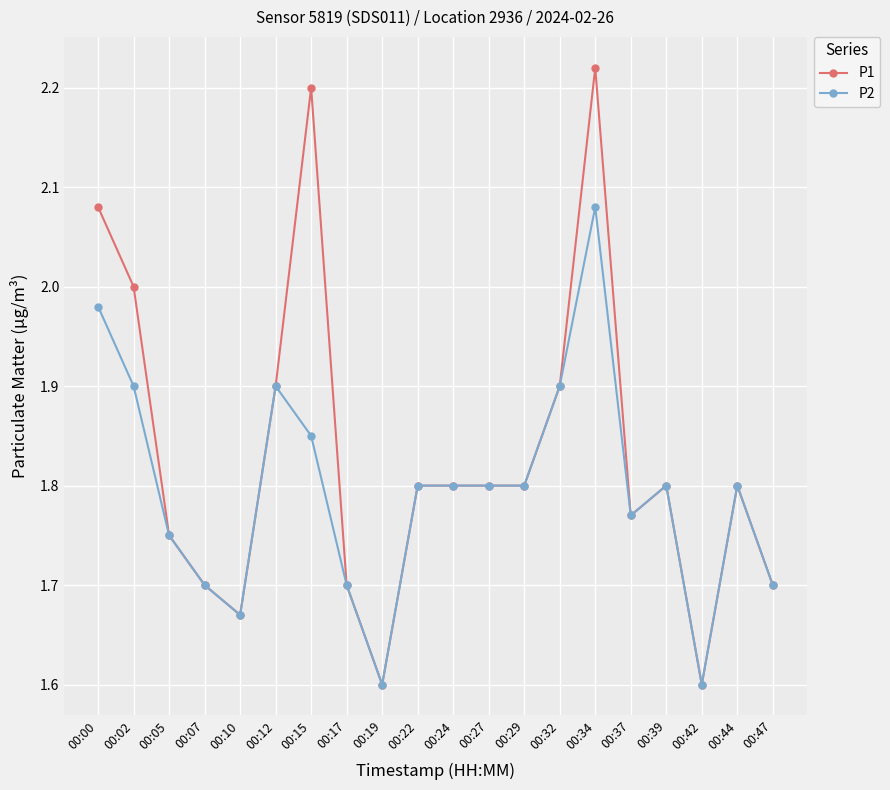

What is the sum of the P2 values at 00:29 and 00:44?

3.6